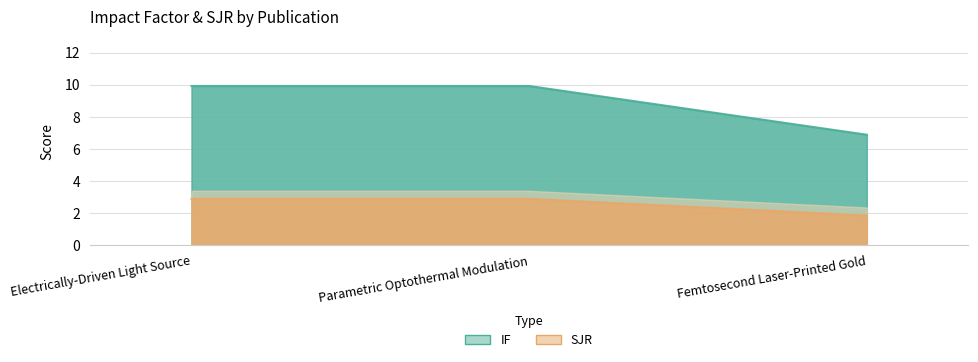

Reading left to right, list all the values displayed in this chart.

IF: 9.9	9.9	6.9
SJR: 2.9	2.9	1.9